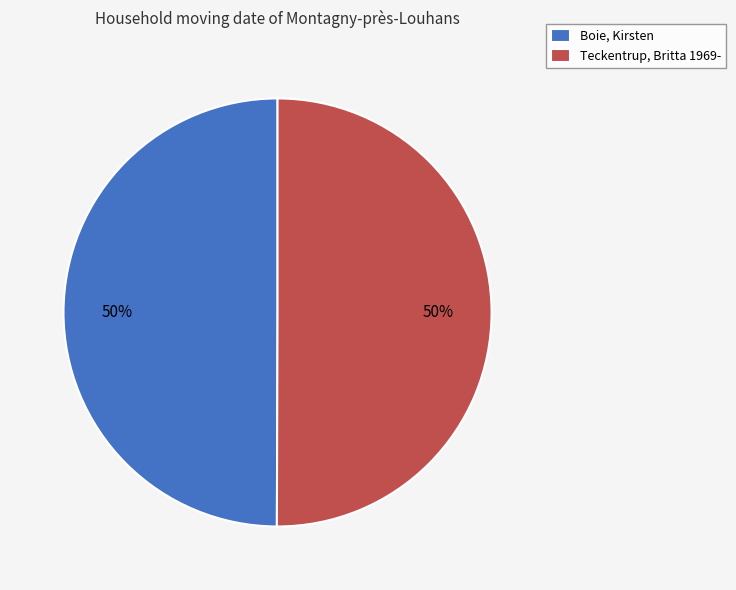

To the nearest percent, what is the combined percentage of Teckentrup, Britta 1969- and Boie, Kirsten?

100%